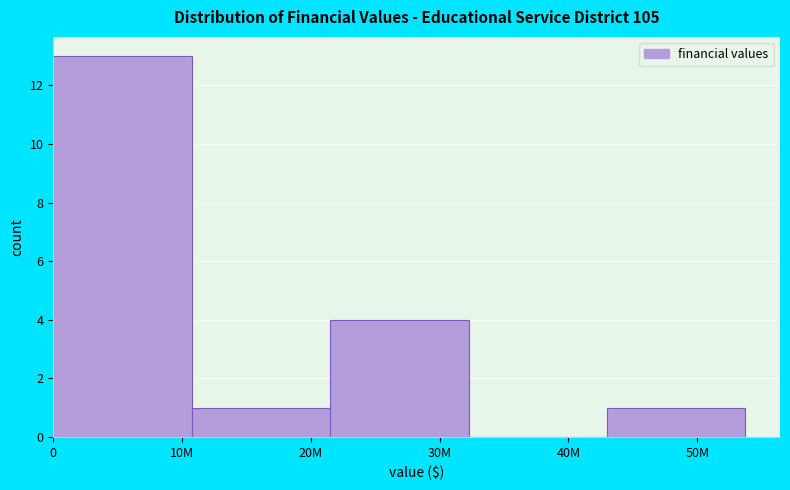

Reading left to right, what are all the values shown in this chart?

10M=13	20M=1	30M=4	40M=0	50M=1